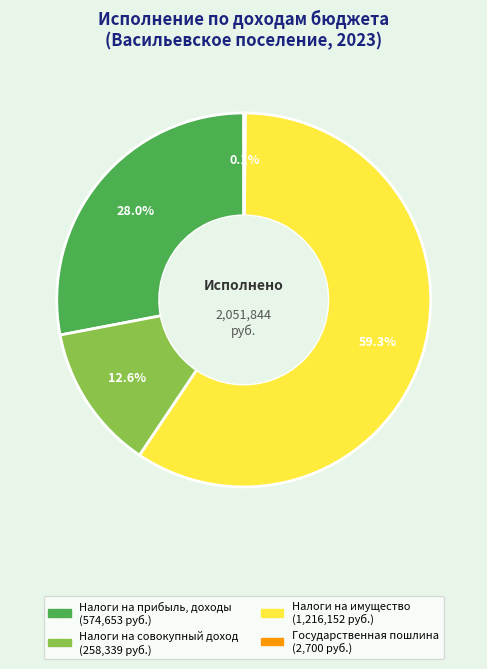

Is there a majority slice in this chart?

Yes